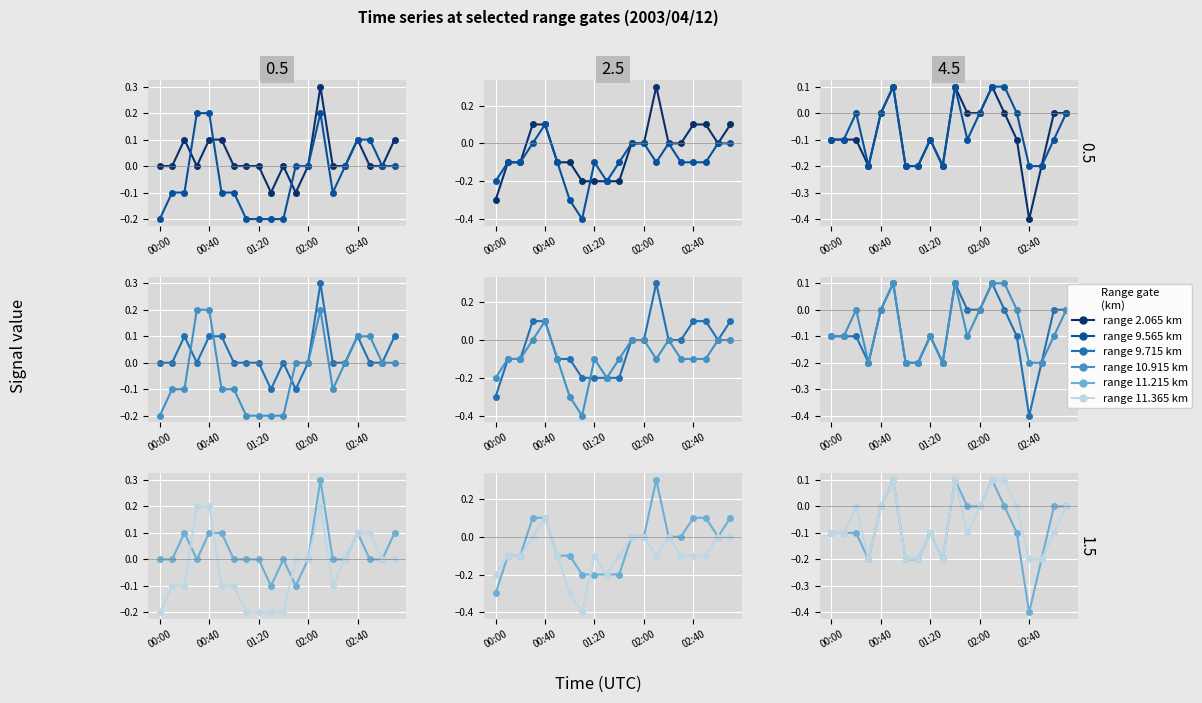

What are all the series names shown in the legend?

range 2.065 km, range 9.565 km, range 9.715 km, range 10.915 km, range 11.215 km, range 11.365 km